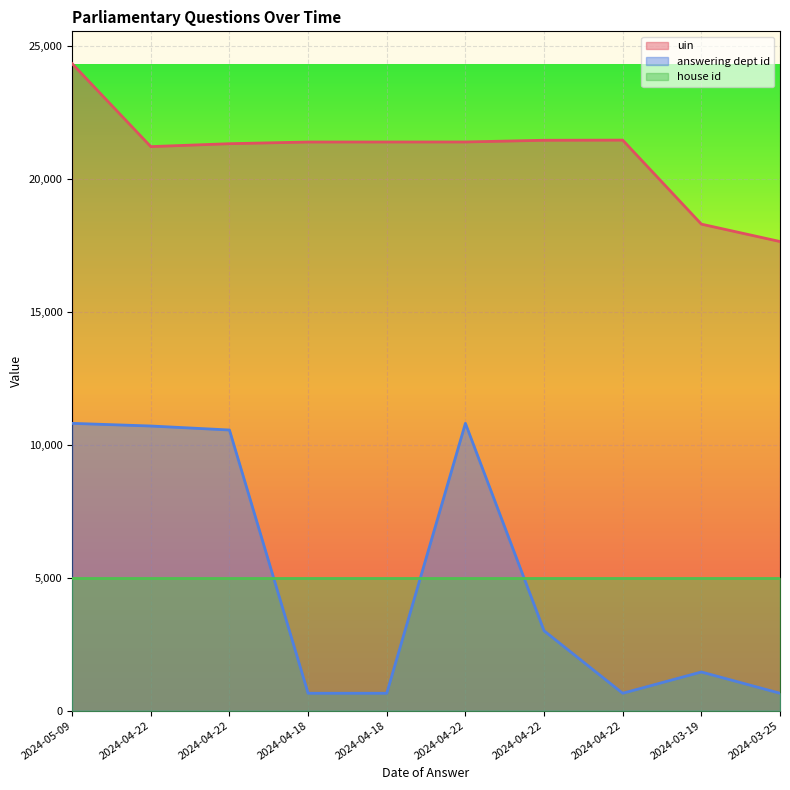

Which series changed the most between 2024-05-09 and 2024-03-19?

answering dept id